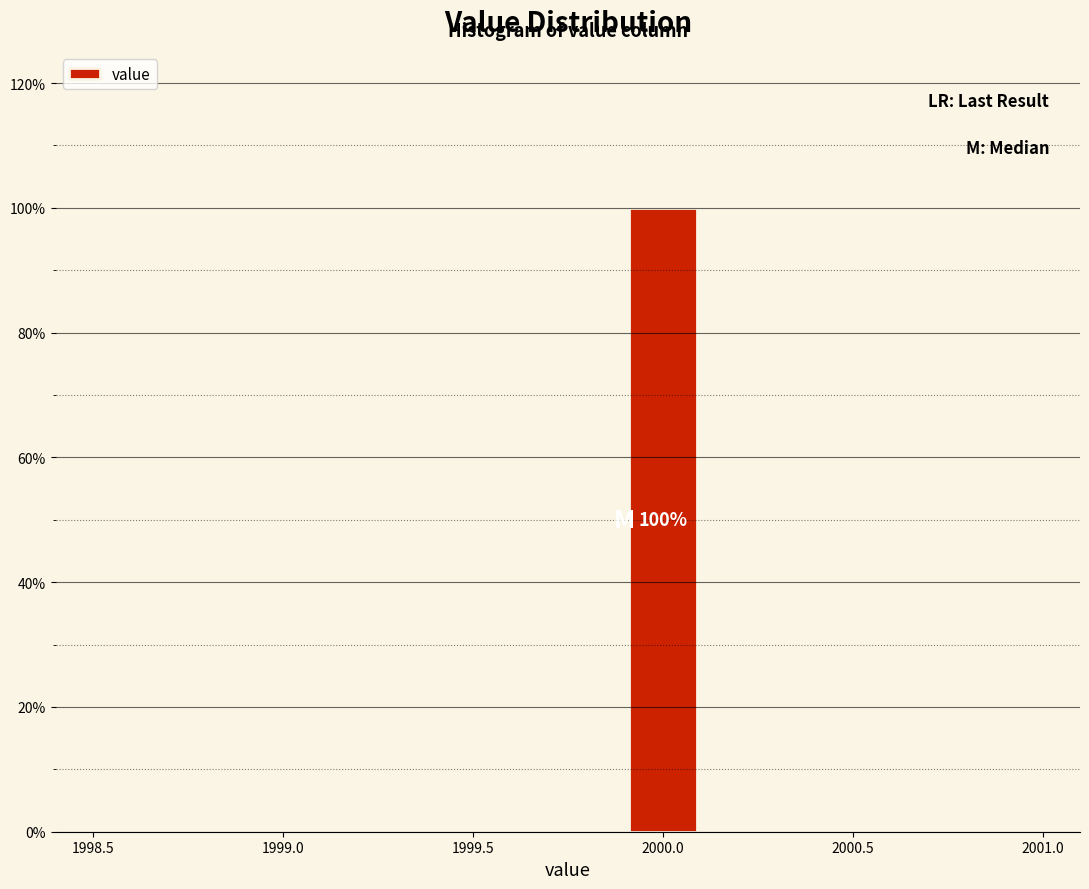

Over which range of the x-axis is the bar tallest?

1999.9 to 2000.1